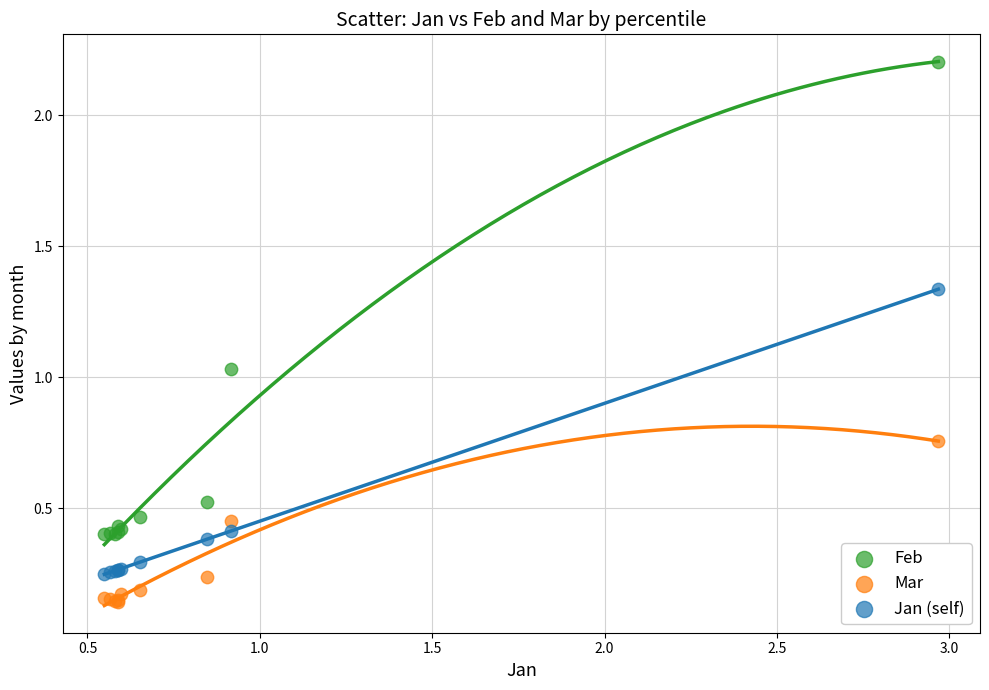

Which series reaches the minimum Y coordinate?

Mar